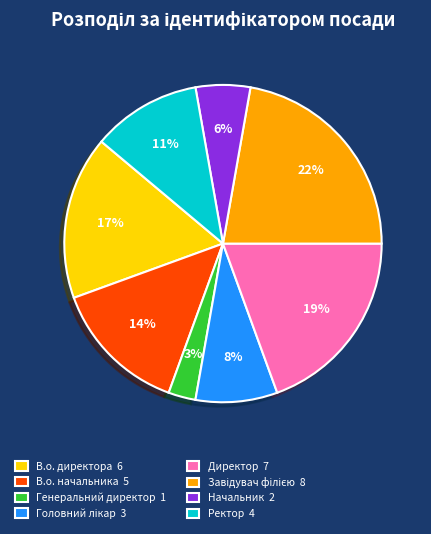

What percentage is the Директор 7 slice, to the nearest percent?

19%